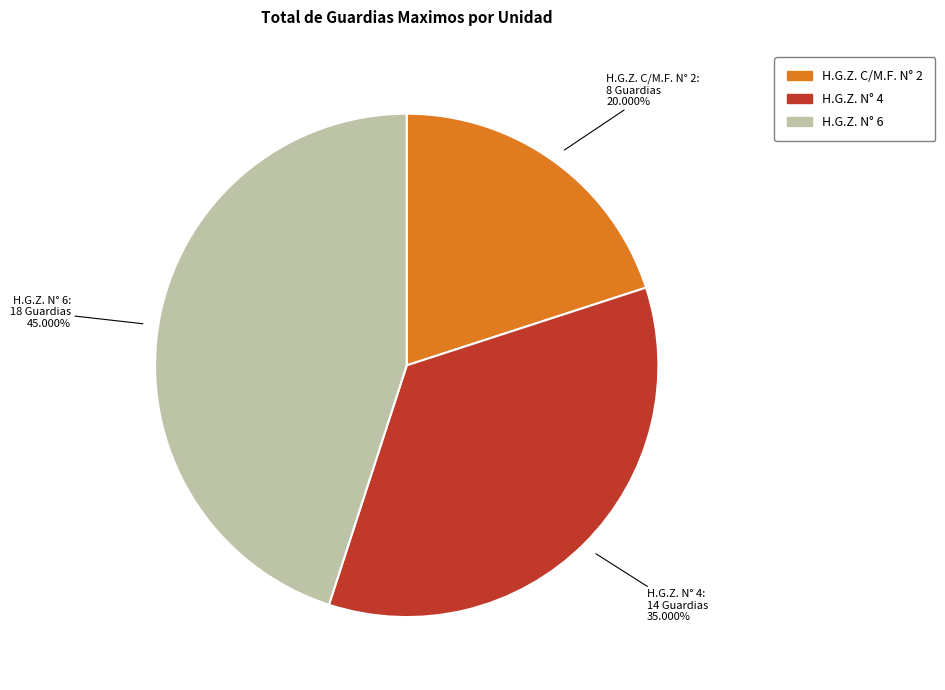

To the nearest percent, what is the combined percentage of H.G.Z. N° 6 and H.G.Z. C/M.F. N° 2?

65%